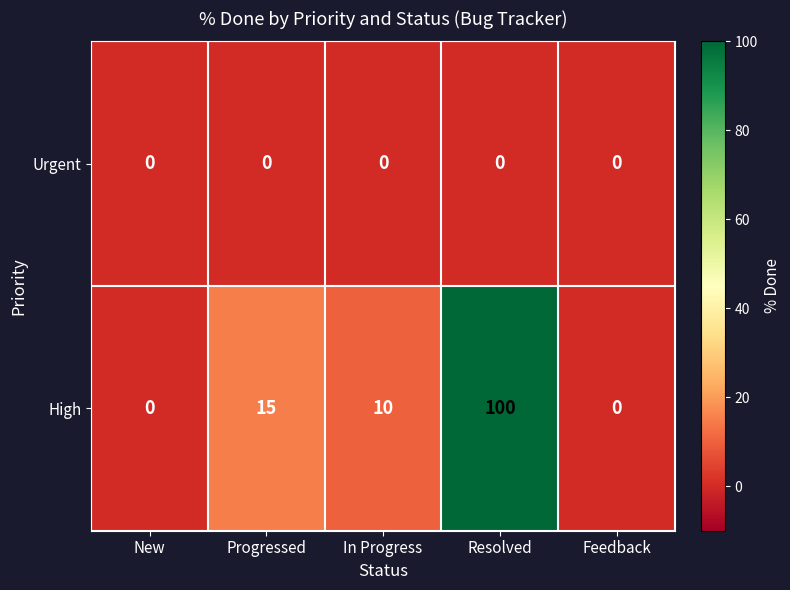

Which category has the highest value in the High series?

Resolved